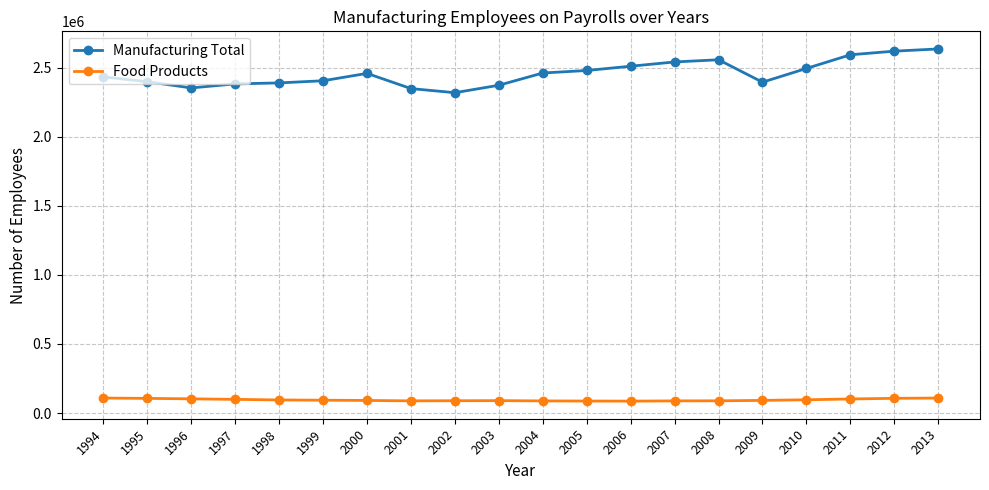

What is the value of the Manufacturing Total point at the 11th from the left?

2461369